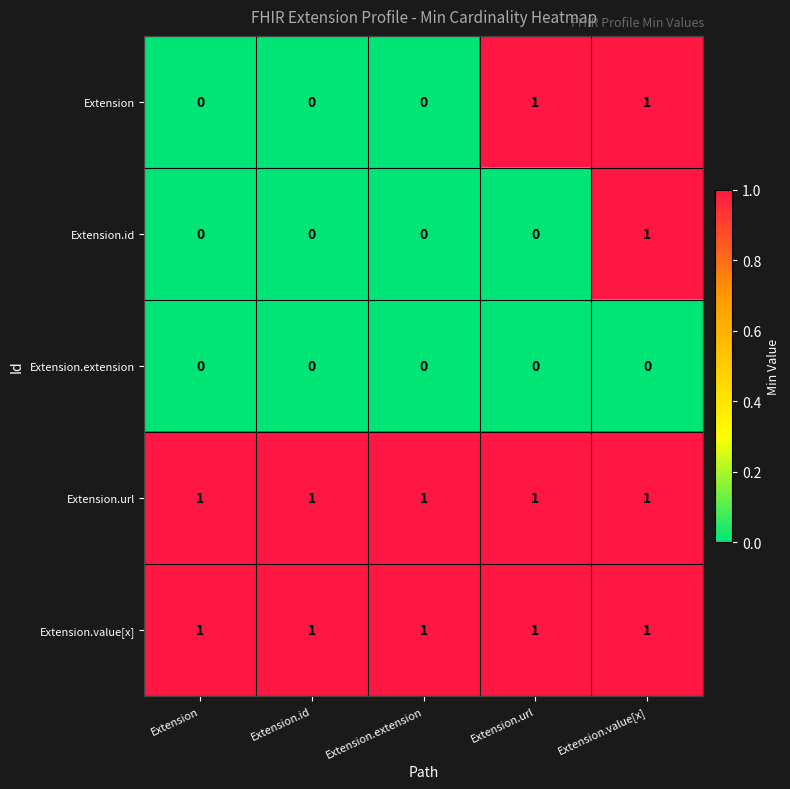

True or false: Extension.id has a value of -1 at Extension.extension.

False